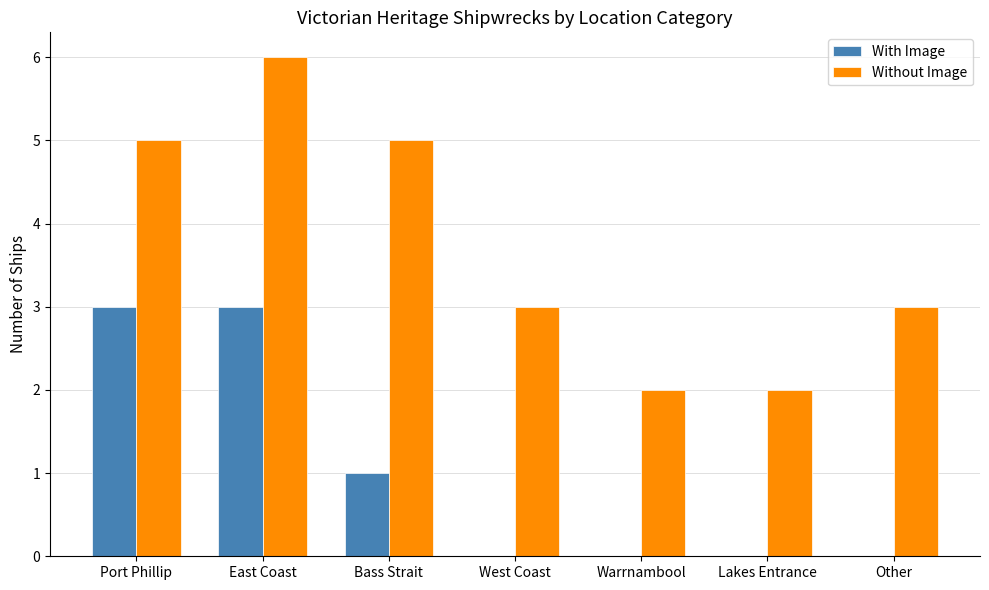

What is the sum of the Without Image values at Other and West Coast?

6